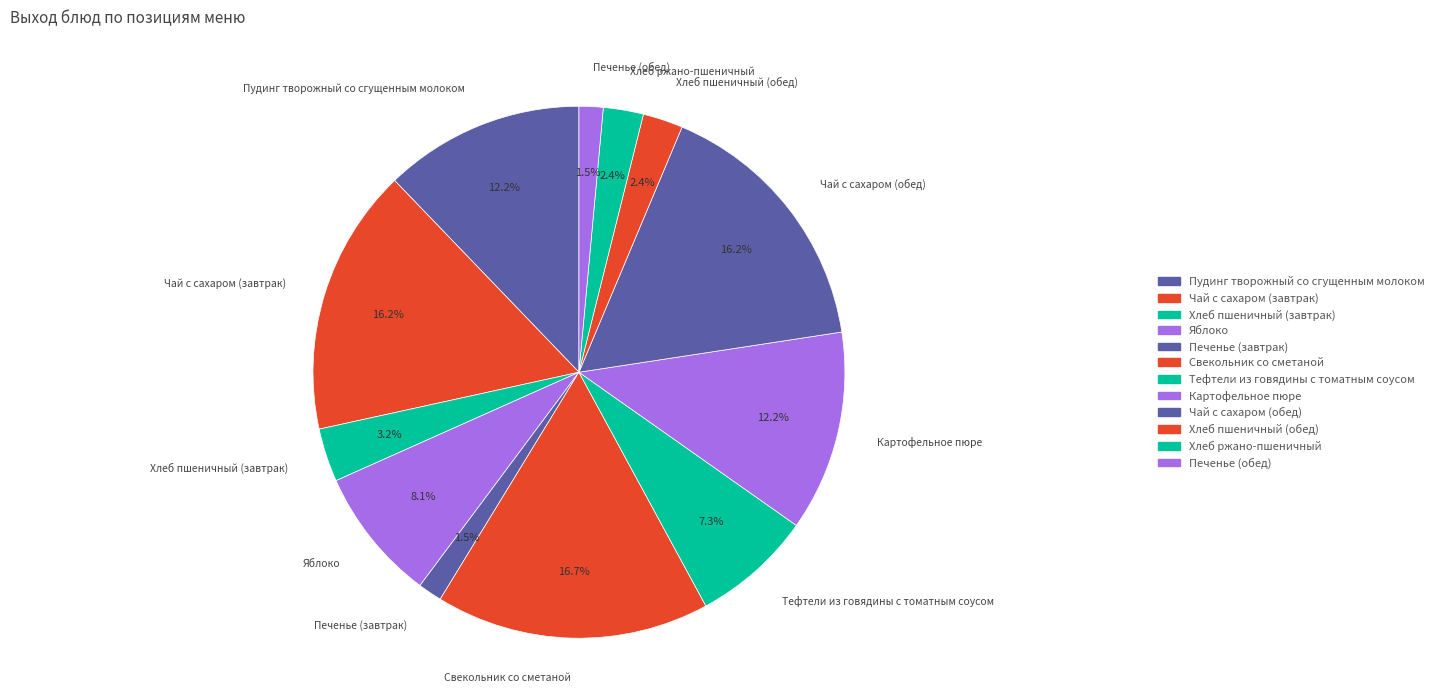

True or false: Хлеб пшеничный (завтрак) accounts for 3% of the total.

True